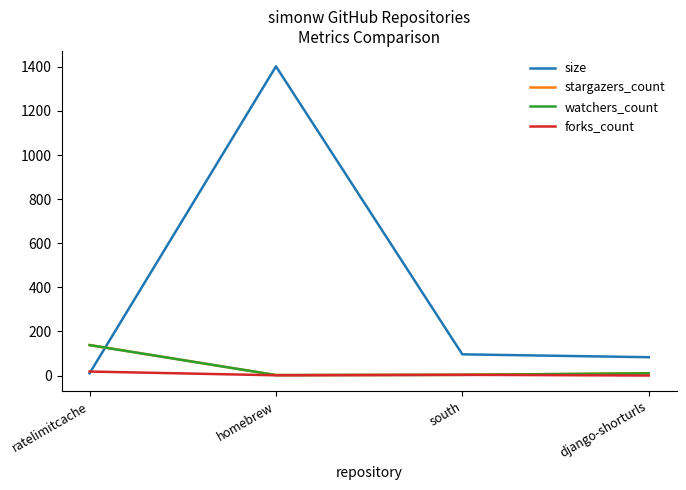

True or false: stargazers_count has a value of 3 at south.

True